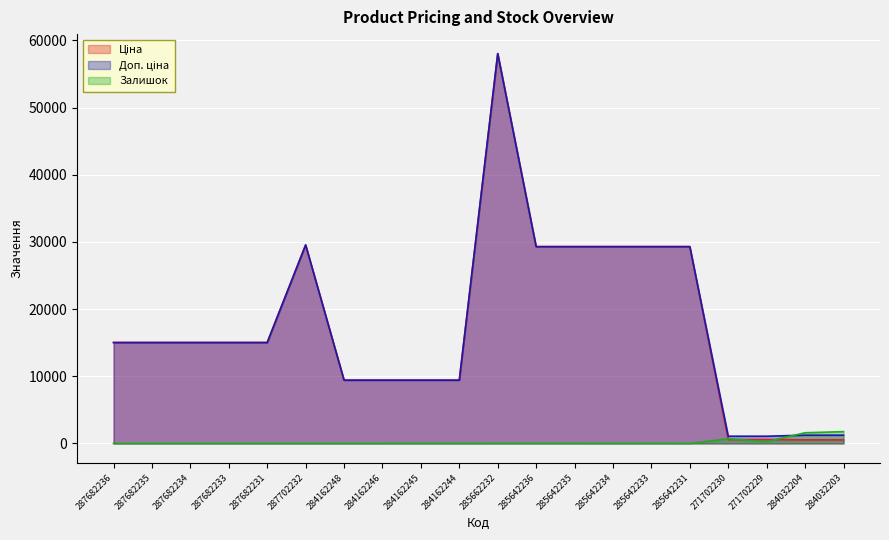

What is the total value across all series at 271702229?

1932.4